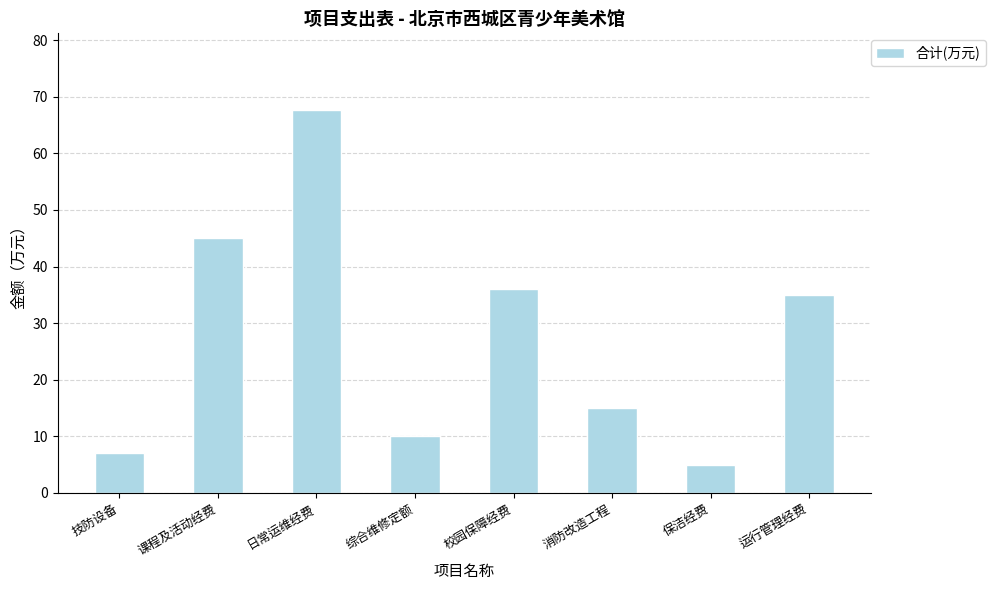

Between 技防设备 and 运行管理经费, which is larger?

运行管理经费